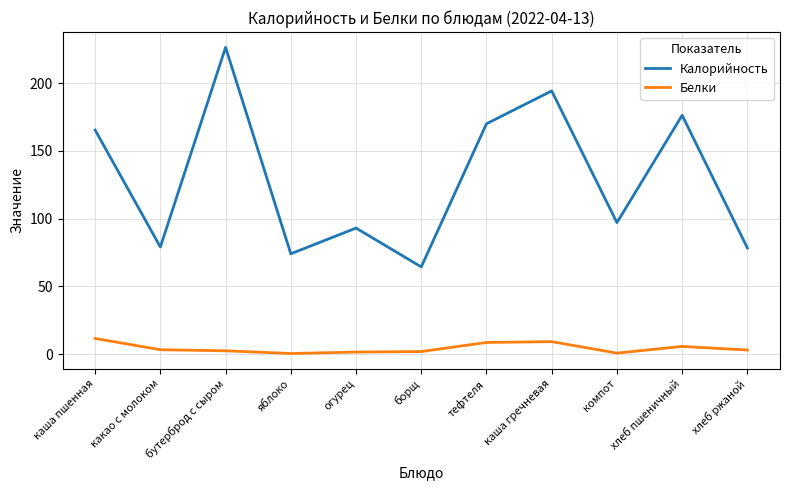

Is it true that Белки equals 11.5 at каша пшенная?

True